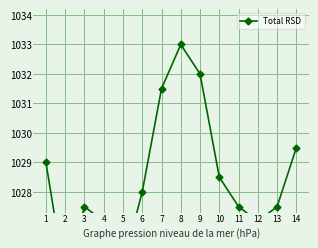

At which category does the data reach its first local peak?

3